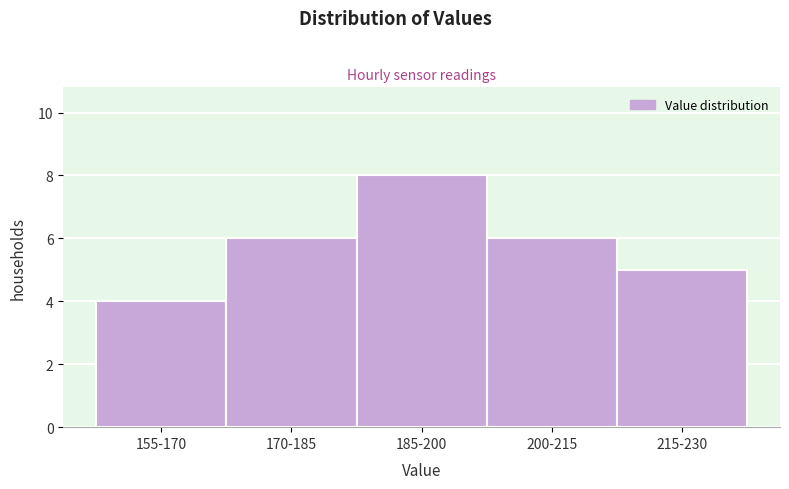

Reading left to right, what are all the values shown in this chart?

155-170=4	170-185=6	185-200=8	200-215=6	215-230=5